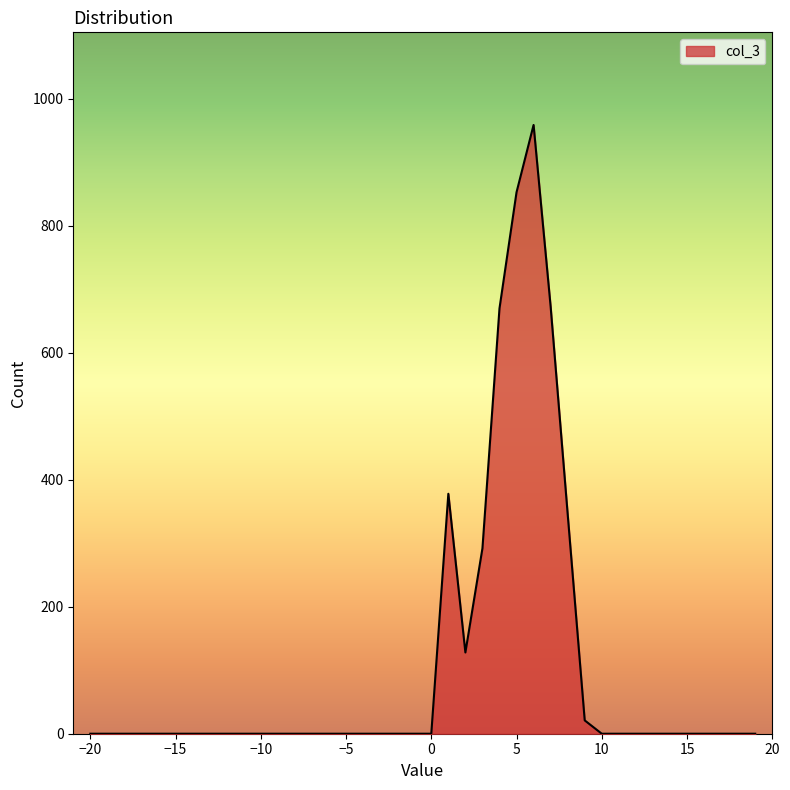

What is the difference between the maximum and minimum values?

959